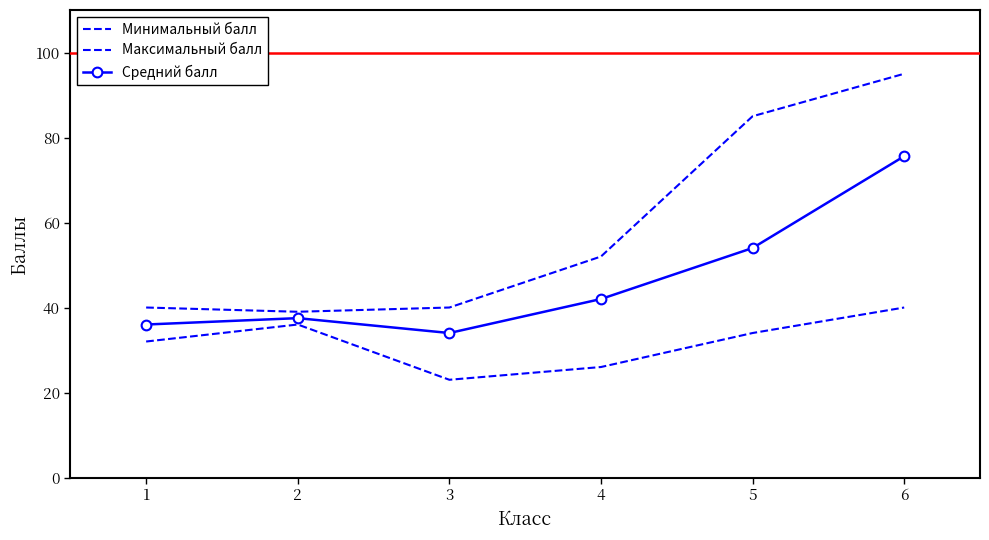

True or false: Минимальный балл and Средний балл cross at least once.

False